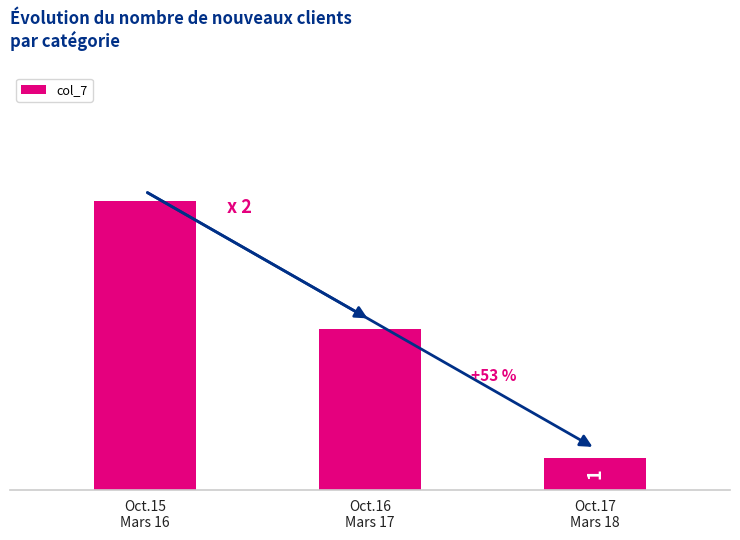

At which label is the value closest to 5?

Oct.16
Mars 17